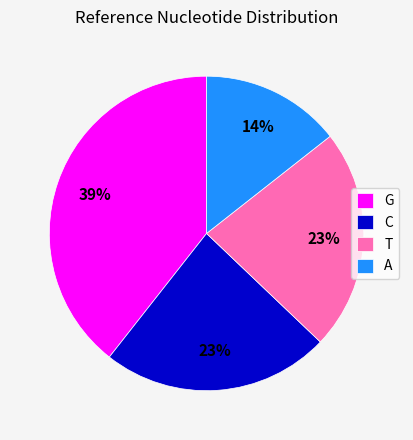

To the nearest percent, what is the average slice percentage?

25%